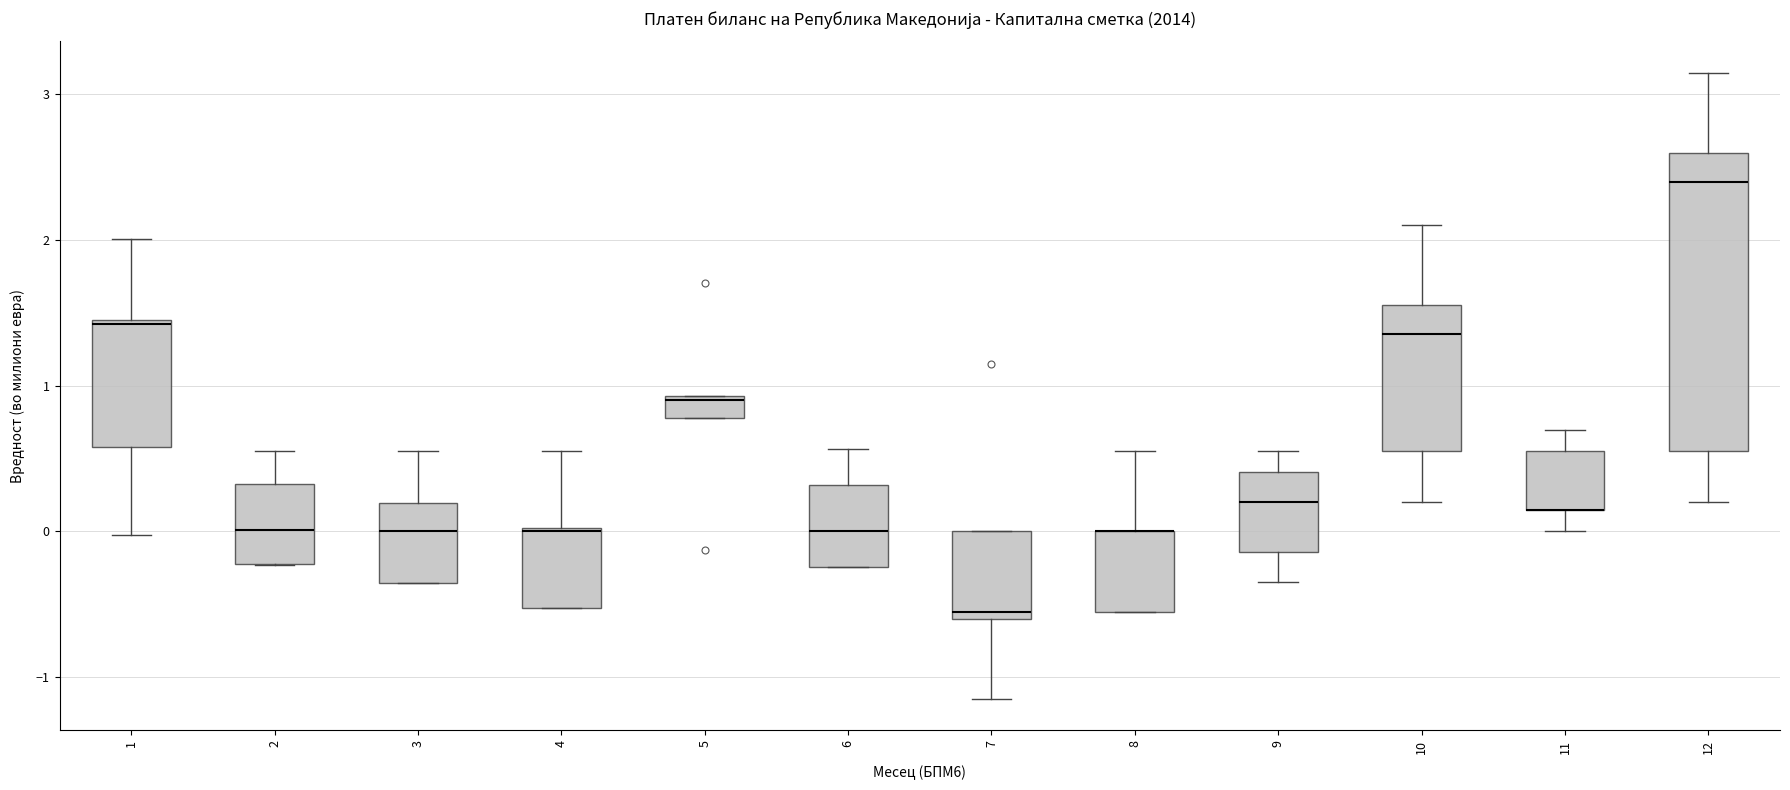

Where does the upper whisker of the box at x = 8 end on the y-axis? The values are not printed on the chart, so give them approximately, as read against the axis.

0.5